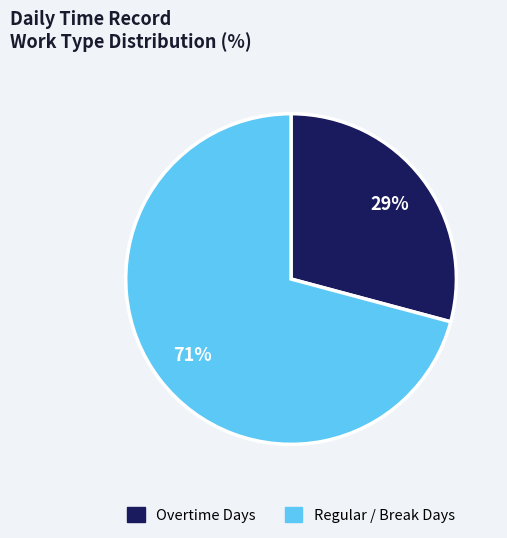

Is there any slice that represents more than half of the pie?

Yes